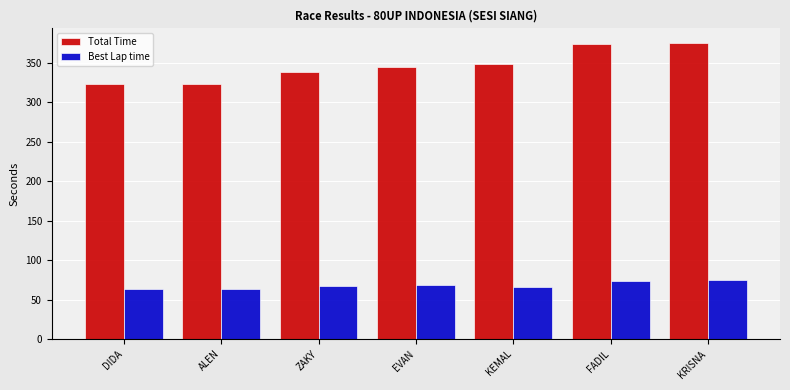

What is the label of the 3rd bar from the left?

ZAKY